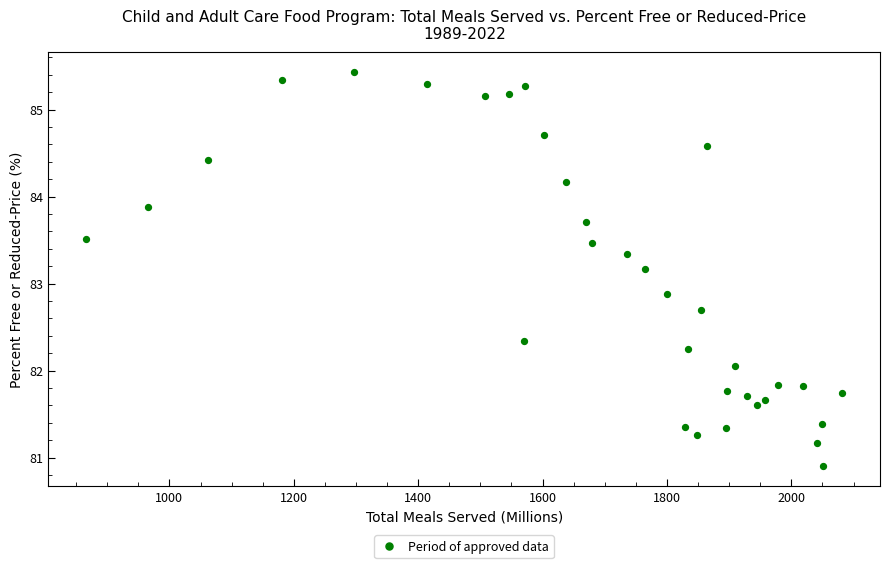

What is the range of Y values (max minus min)?

4.5